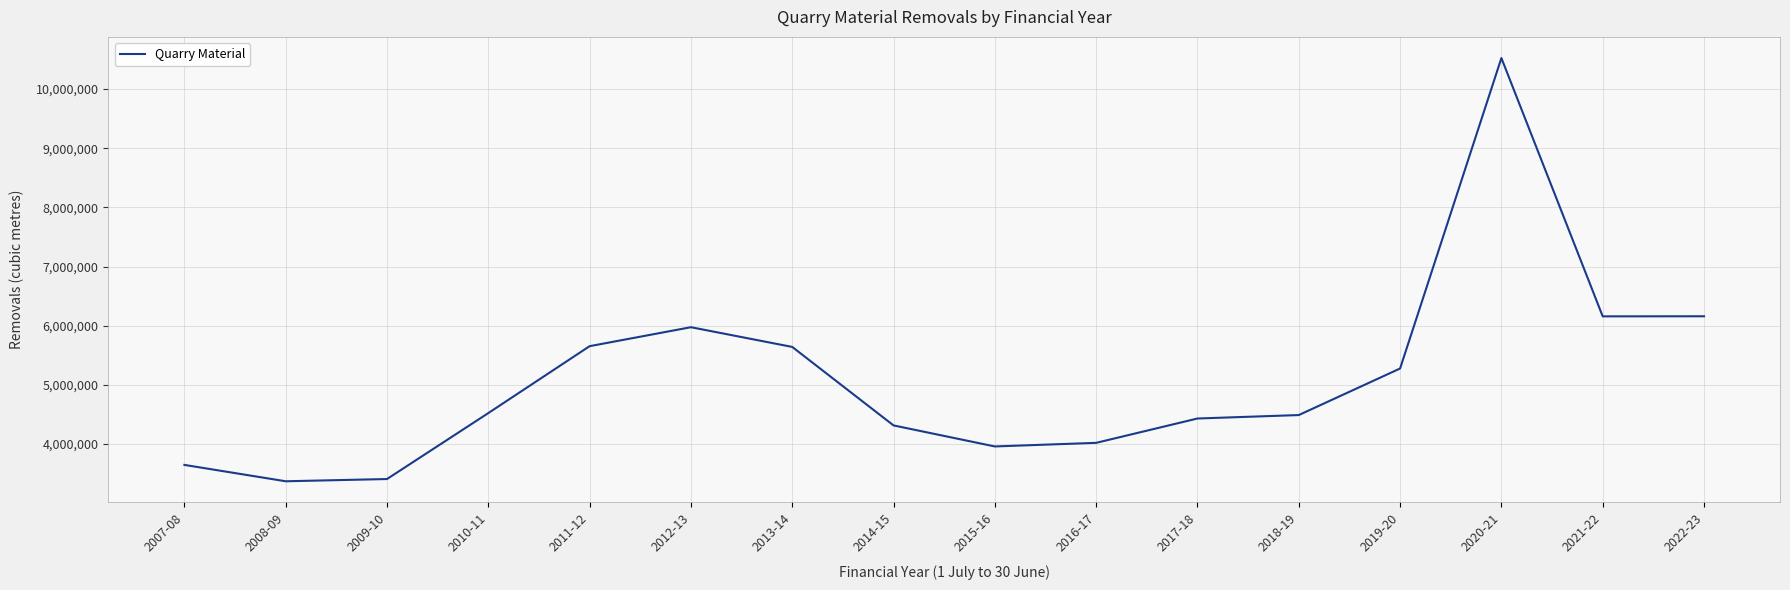

What is the difference between the values at 2009-10 and 2007-08?

238769